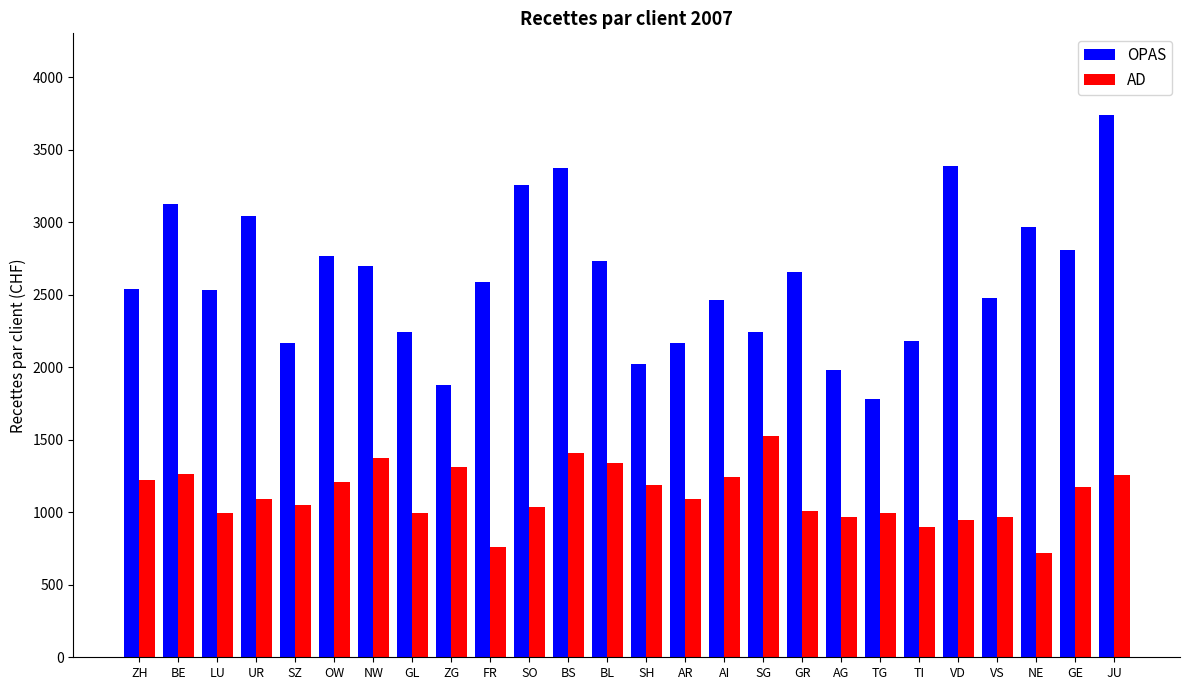

Which series changed the most between SZ and SG?

AD